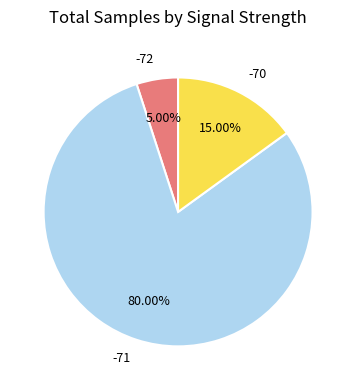

Combined, do -70 and -72 account for over 50%?

No